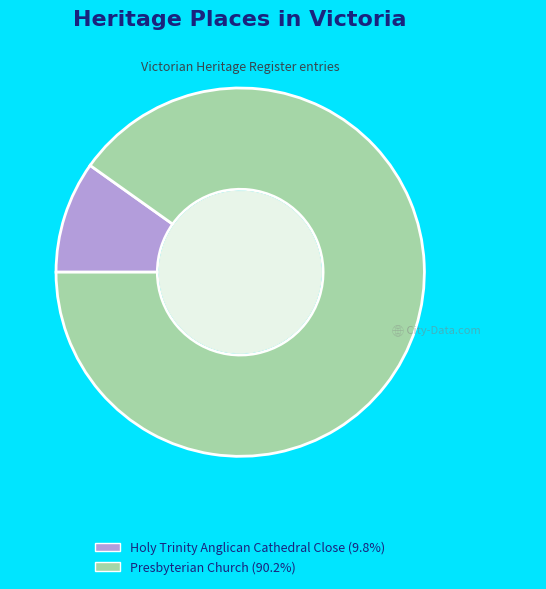

Does any single category account for the majority?

Yes